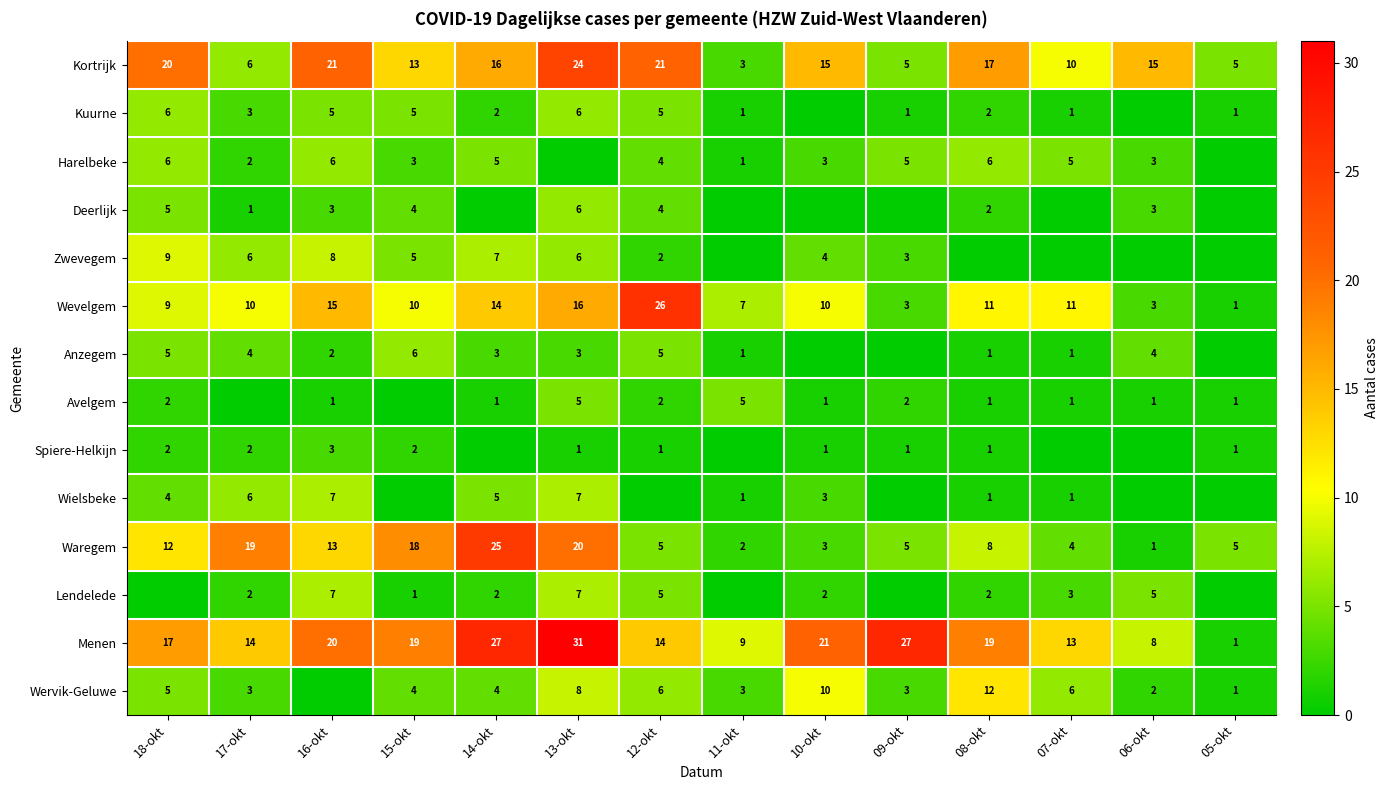

Read the Waregem value at 17-okt, to the nearest 5.

20